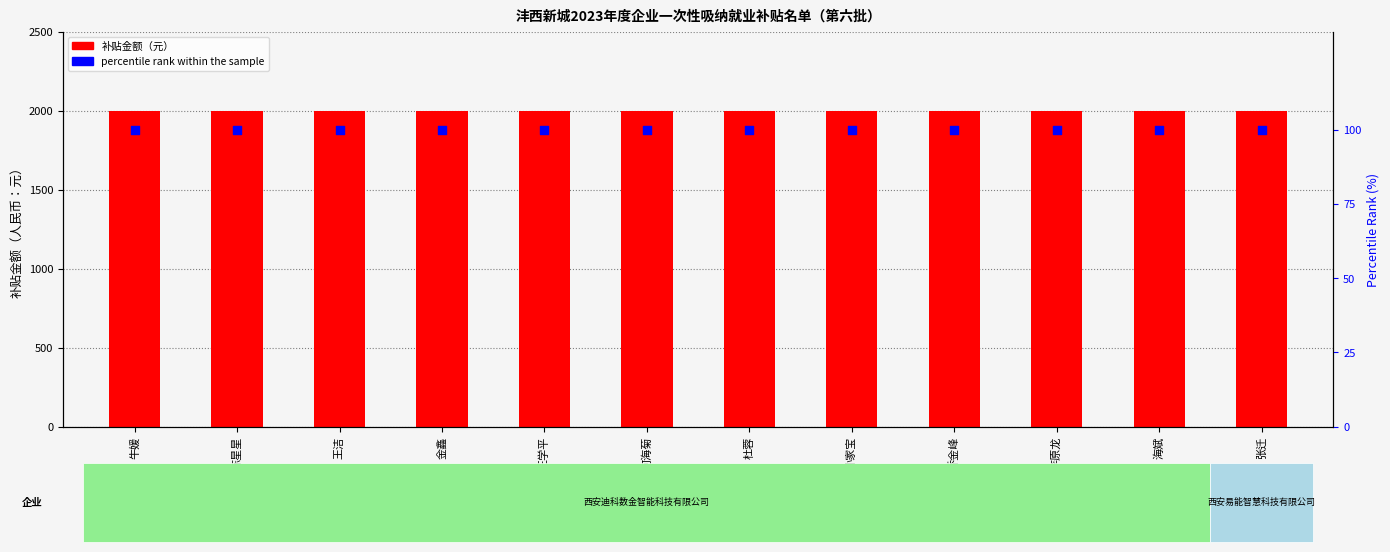

Is the value of percentile rank within the sample at 海斌 greater than the value of 补贴金额（元） at 乔金峰?

No